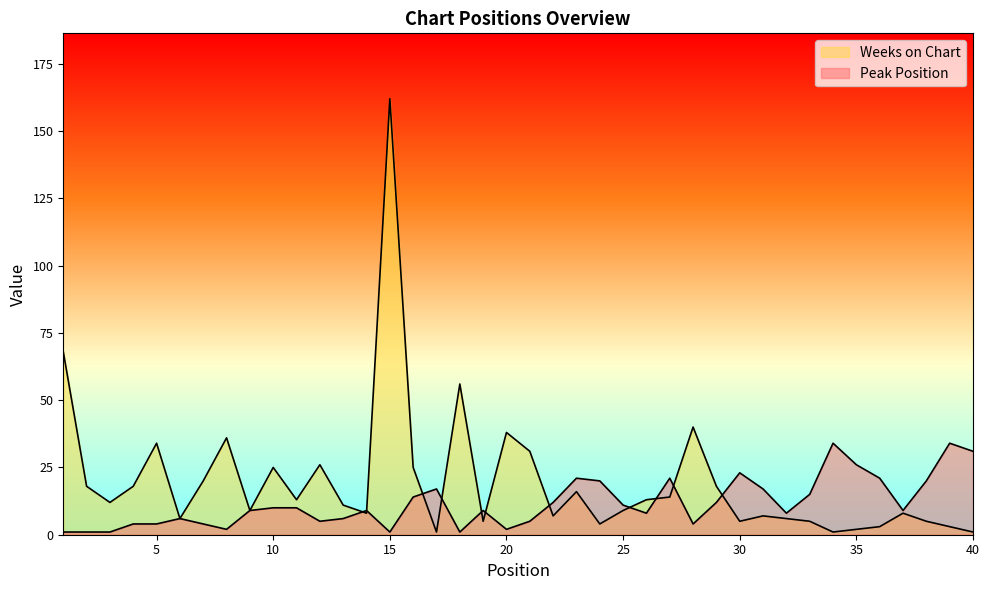

What is the difference between the maximum and minimum values in the Peak Position series?

33